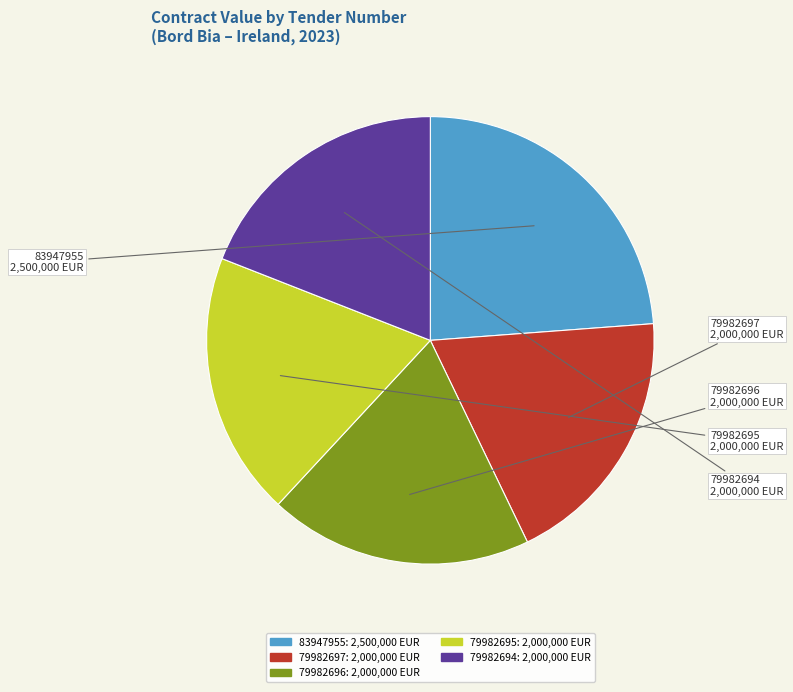

Do 79982695 and 79982696 together represent more than half of the pie?

No